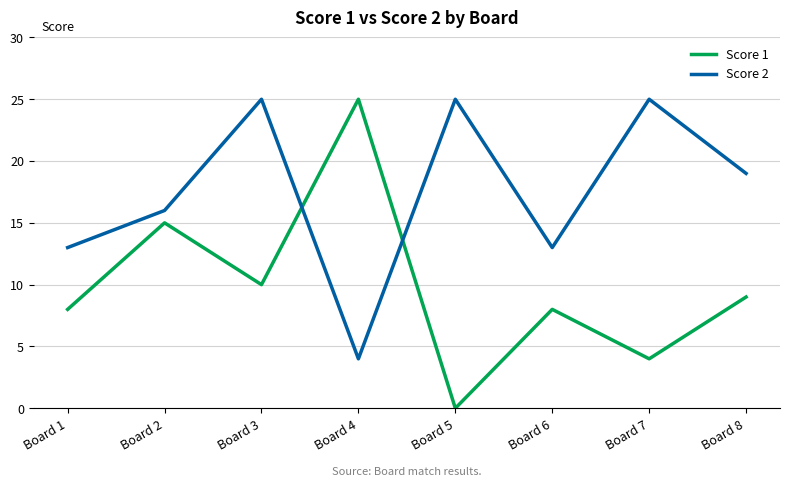

Read the Score 2 value at Board 1, to the nearest 10.

10